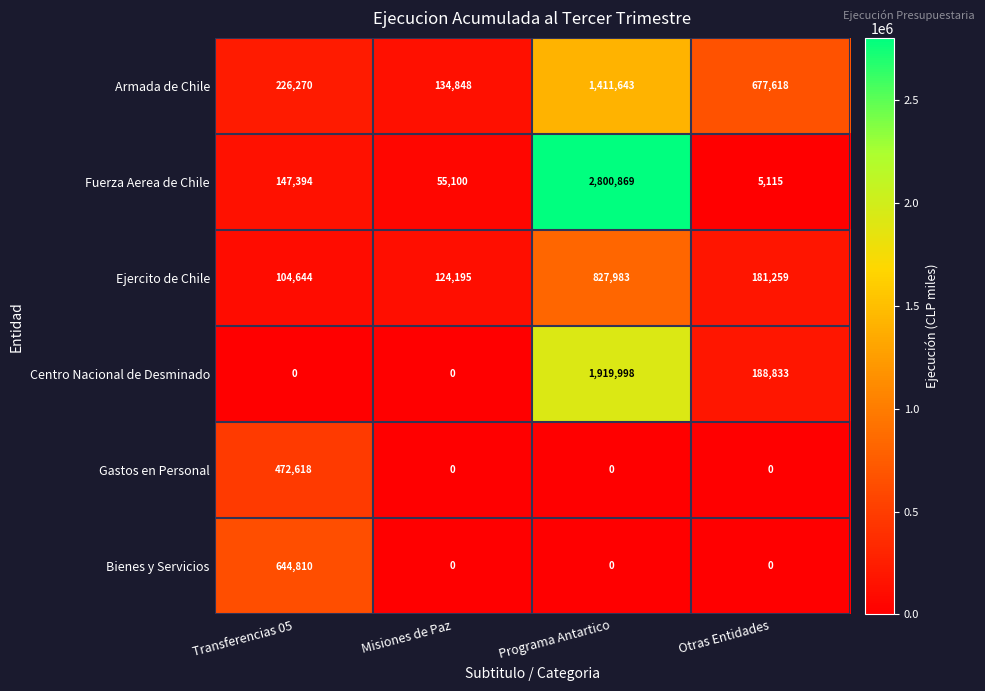

At how many categories does at least one series exceed 954151?

1